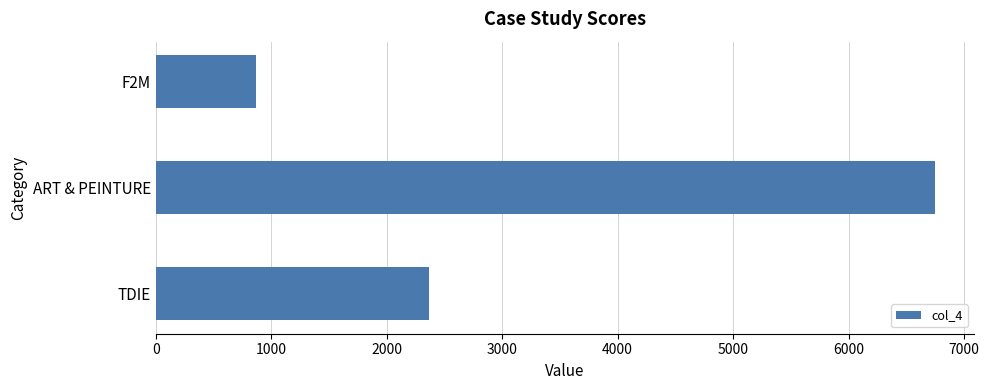

How many data points are above 2370?

2